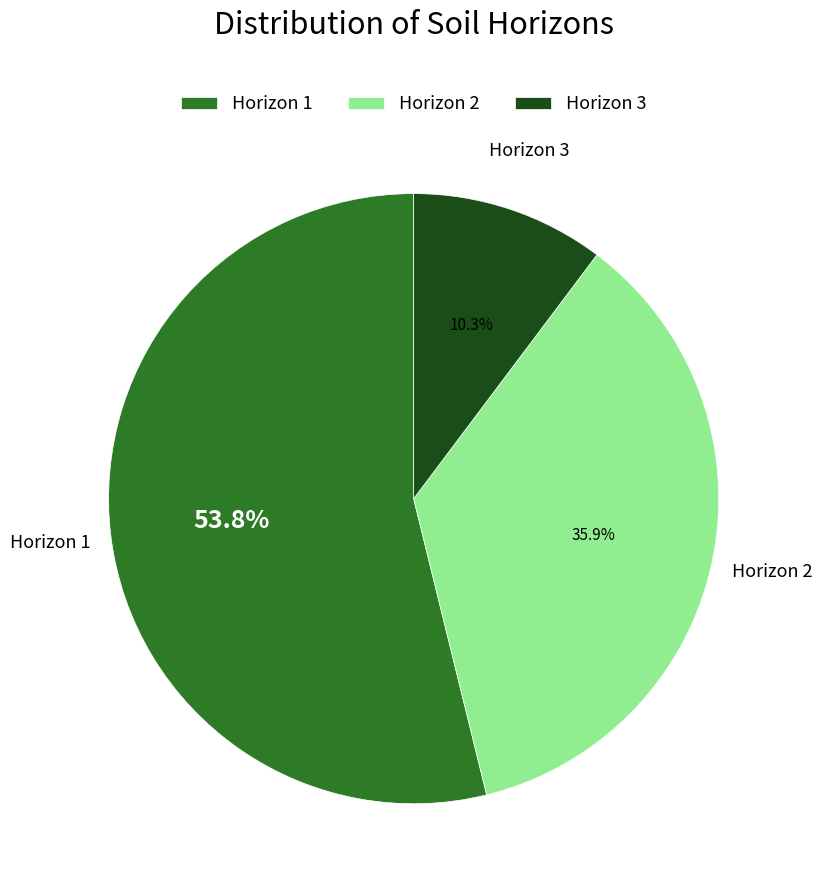

What is the smallest slice in the pie chart?

Horizon 3